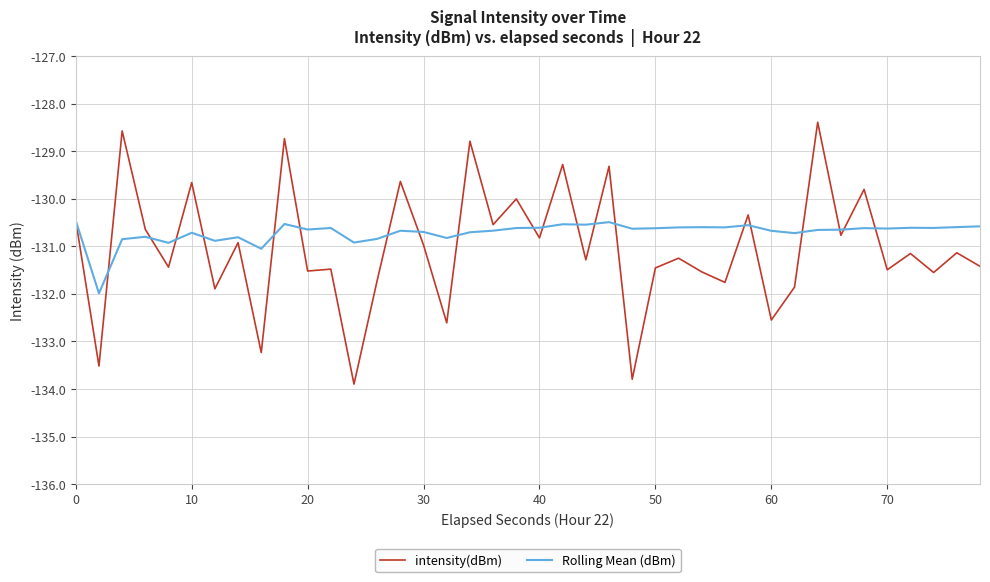

Which series has the widest spread of values?

intensity(dBm)